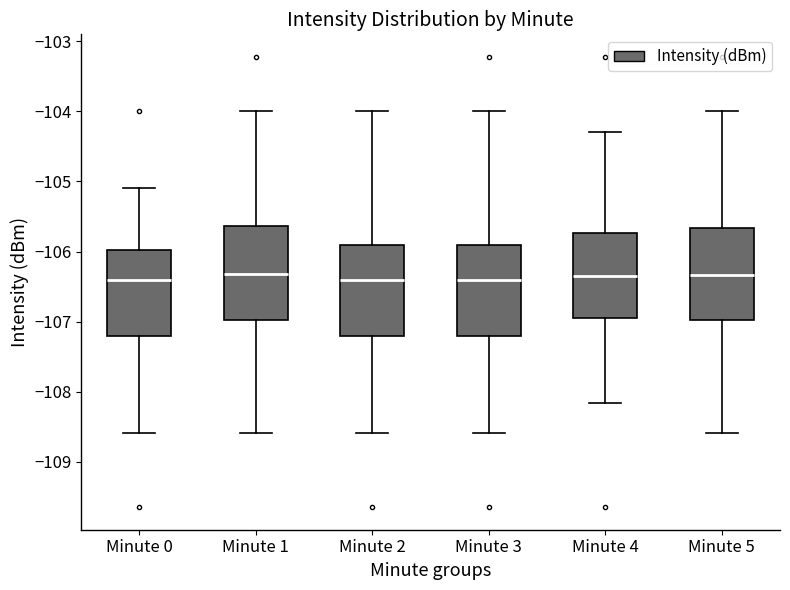

Reading left to right, read every box against the y-axis: the position of its median line, the range the box covers, and the ends of its whiskers. The values are not printed on the chart, so give them approximately, as read against the axis.

Minute 0: median -106.4, box -107.2 to -106.0, whiskers -108.6 to -105.1
Minute 1: median -106.3, box -107.0 to -105.6, whiskers -108.6 to -104.0
Minute 2: median -106.4, box -107.2 to -105.9, whiskers -108.6 to -104.0
Minute 3: median -106.4, box -107.2 to -105.9, whiskers -108.6 to -104.0
Minute 4: median -106.3, box -106.9 to -105.7, whiskers -108.2 to -104.3
Minute 5: median -106.3, box -107.0 to -105.7, whiskers -108.6 to -104.0